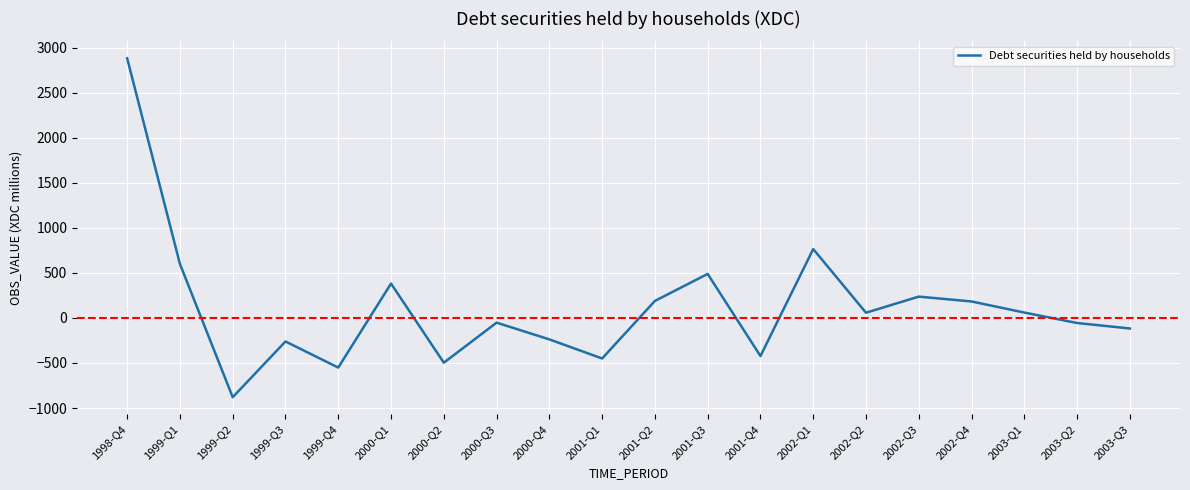

What is the smallest value displayed?

-880